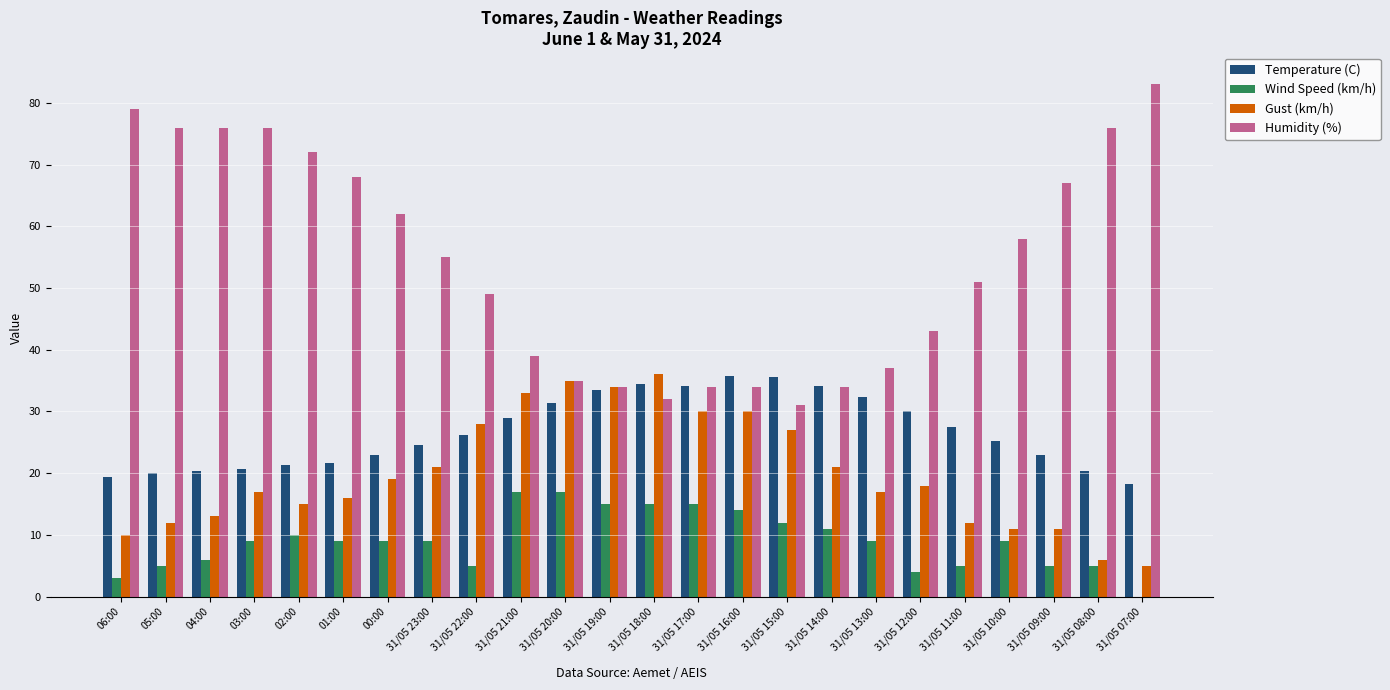

At which category is the sum across all series the highest?

03:00